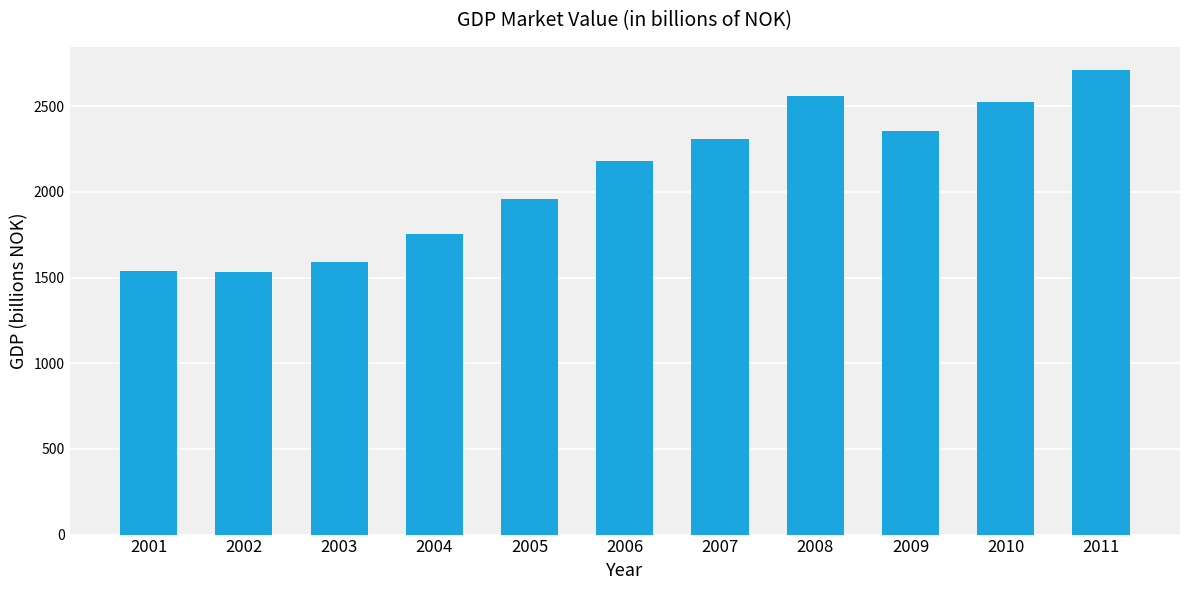

What is the change in value from 2007 to 2011?

+404.2